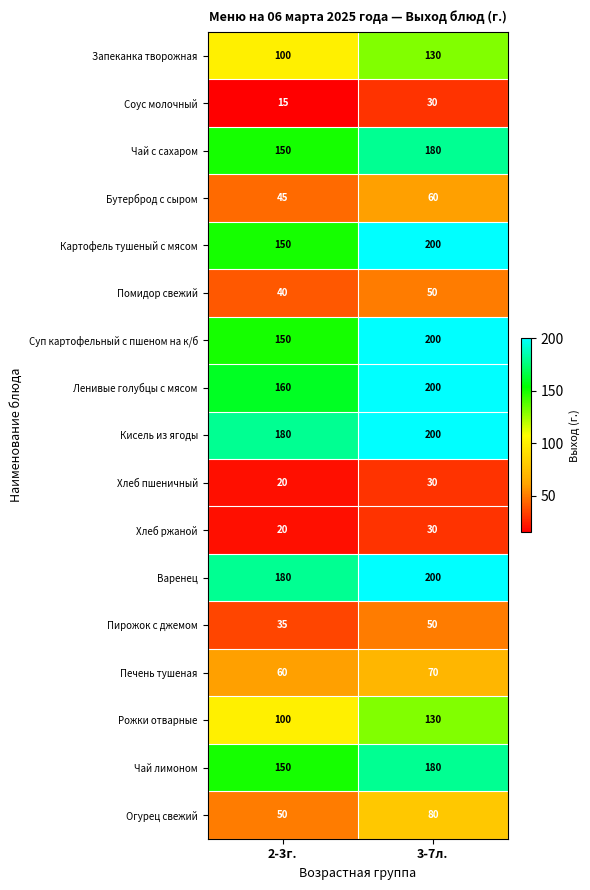

What is the difference between the Хлеб ржаной values at 2-3г. and 3-7л.?

10